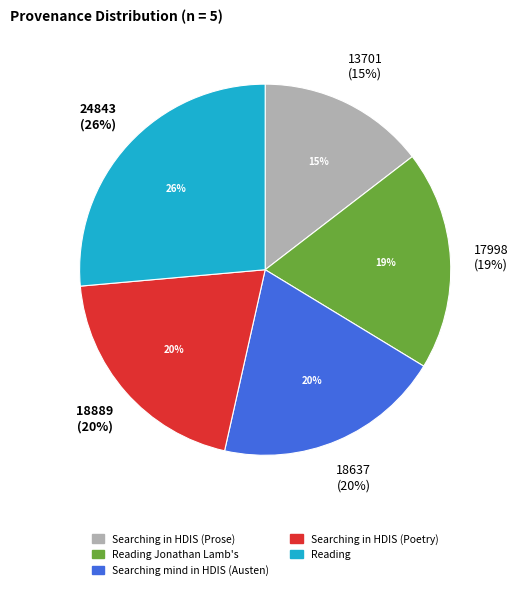

Which category has the biggest portion of the pie?

Reading